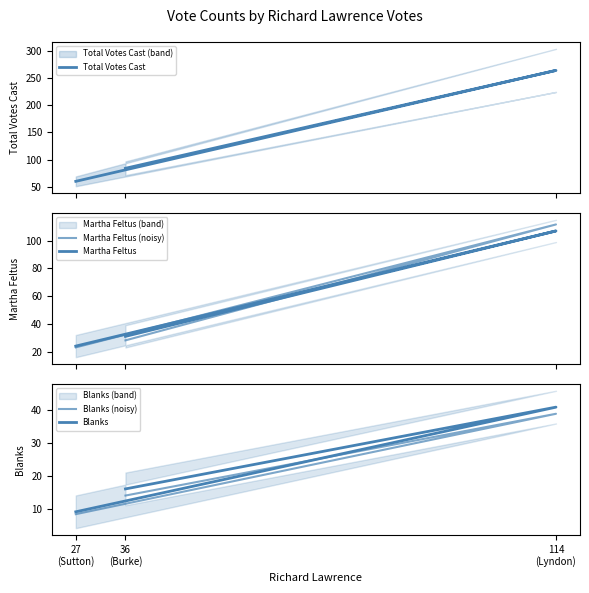

Reading left to right, transcribe all the data shown in this chart.

Total Votes Cast: 36
(Burke)=84.0	114
(Lyndon)=264.0	27
(Sutton)=60.0
Martha Feltus (noisy): 36
(Burke)=28.1	114
(Lyndon)=111.7	27
(Sutton)=23.1
Martha Feltus: 36
(Burke)=31.0	114
(Lyndon)=107.0	27
(Sutton)=24.0
Blanks (noisy): 36
(Burke)=14.0	114
(Lyndon)=39.0	27
(Sutton)=8.3
Blanks: 36
(Burke)=16.0	114
(Lyndon)=41.0	27
(Sutton)=9.0